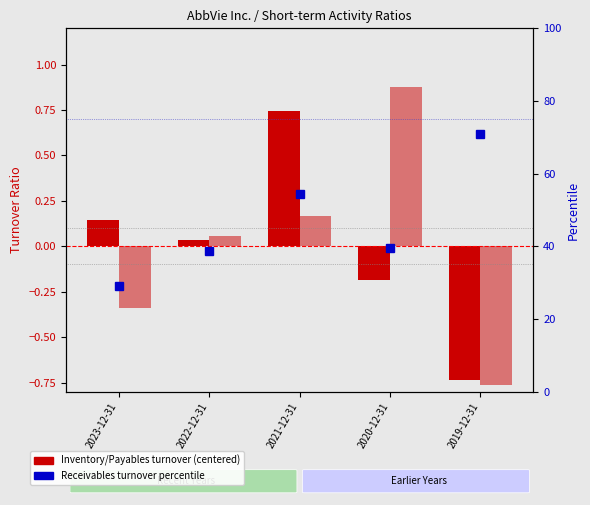

At which category is the sum across all series the highest?

2019-12-31